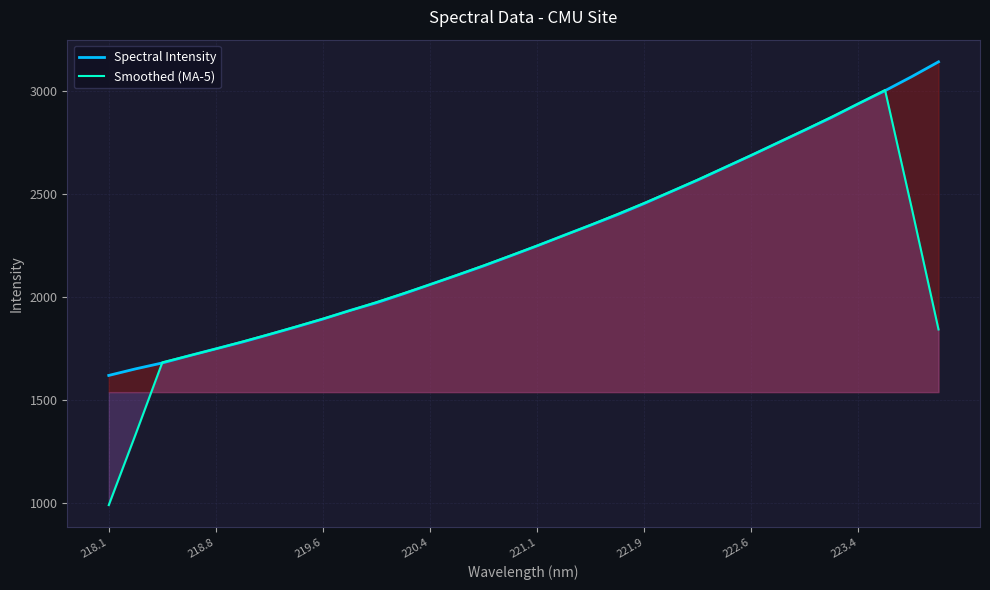

Is it true that Smoothed (MA-5) equals 214.4 at 218.1?

False